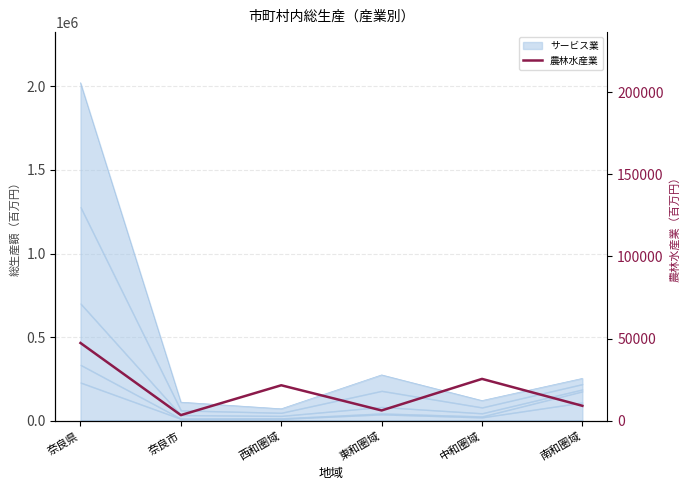

What is the change in value from 奈良県 to 奈良市?

-43927